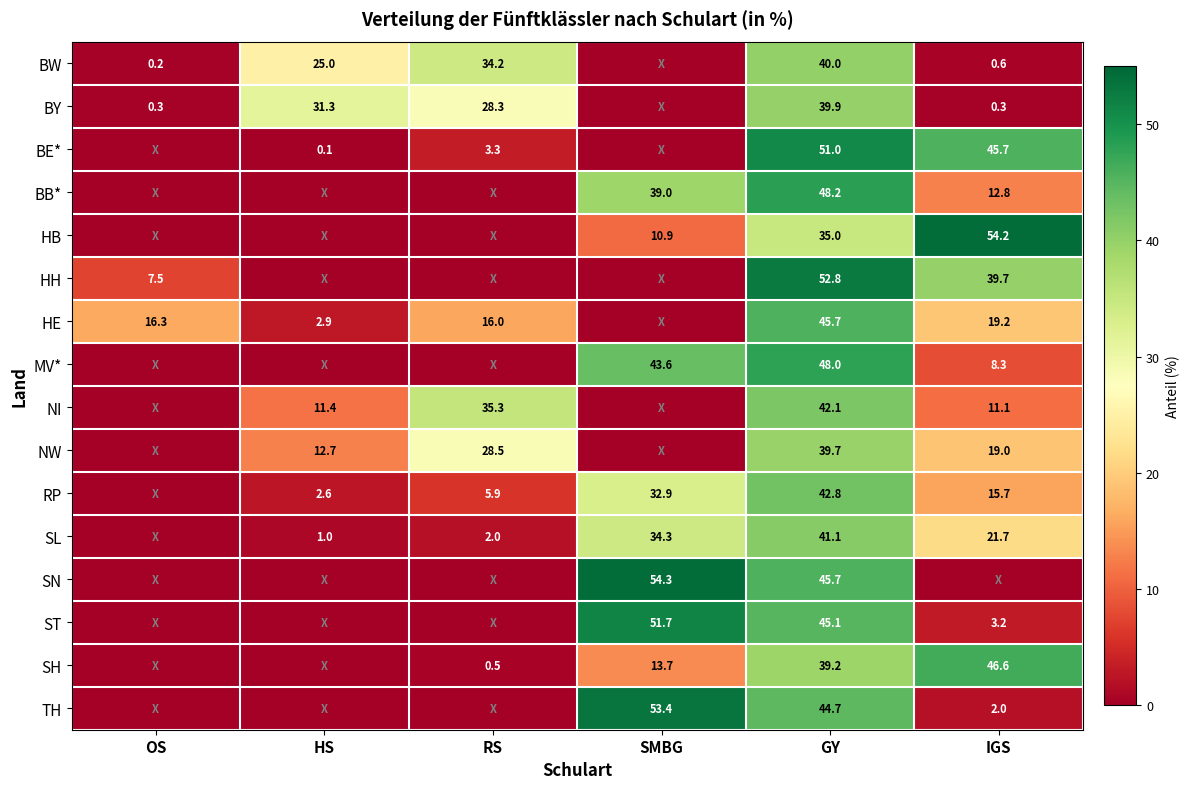

True or false: BW has a value of 9.9 at GY.

False